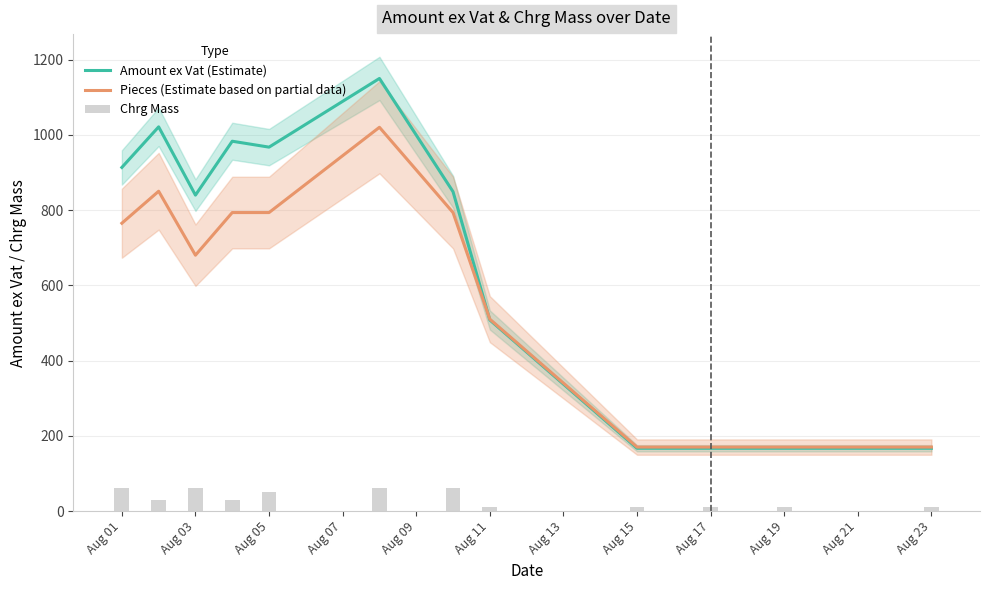

Which series has the largest total across all categories?

Amount ex Vat (Estimate)